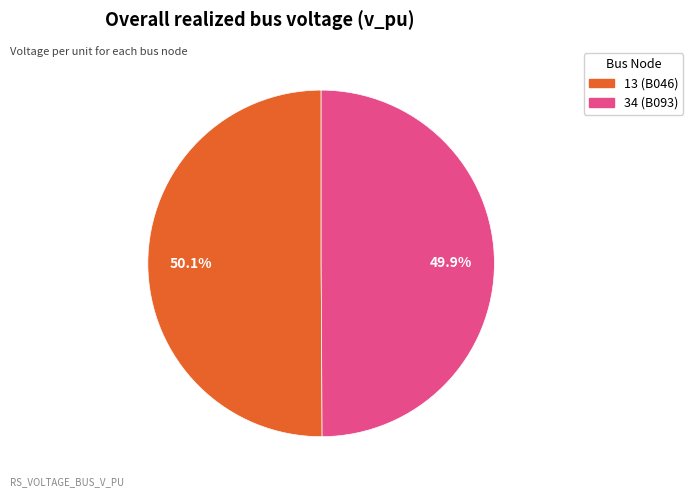

Does any single category account for the majority?

Yes